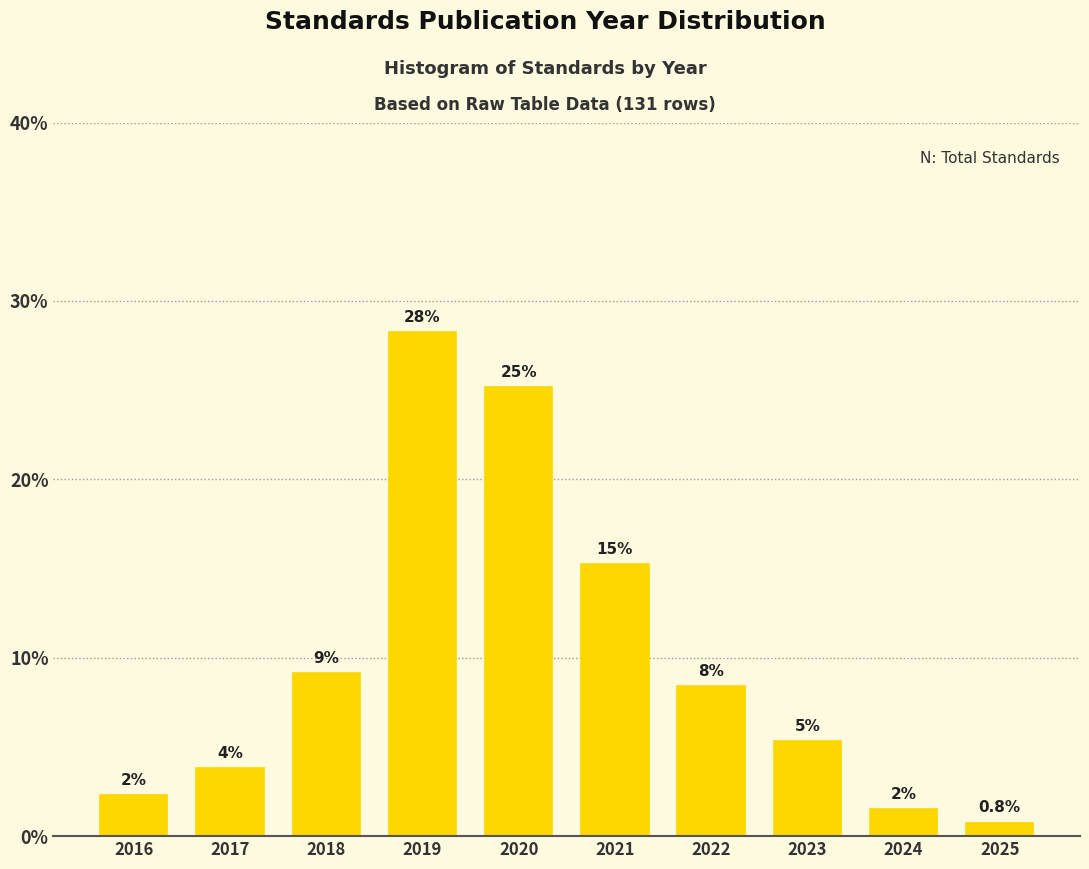

How many bars are there in total?

10